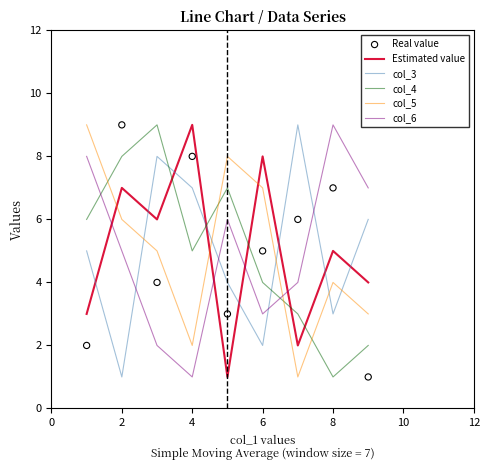

What are all the series names shown in the legend?

Estimated value, col_3, col_4, col_5, col_6, Real value